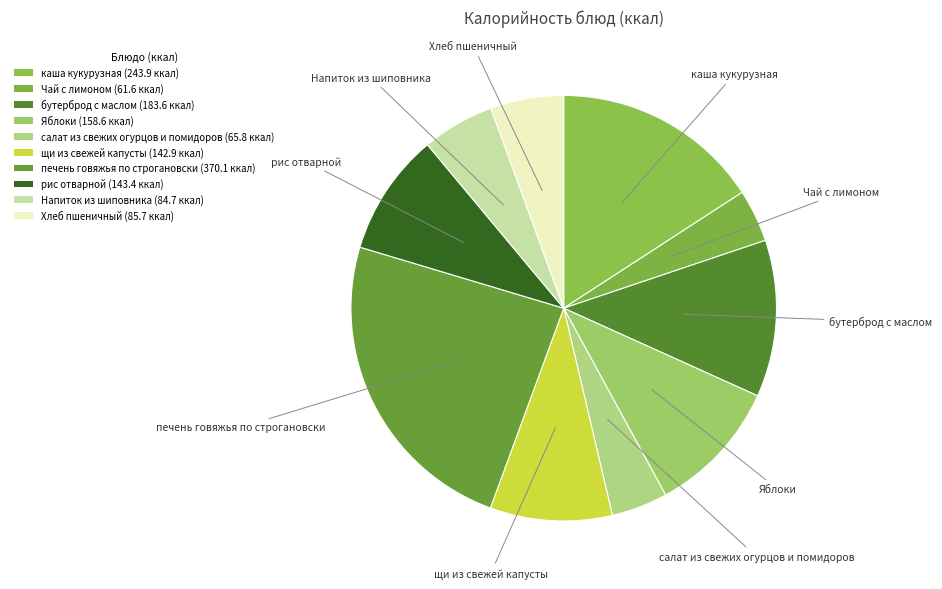

The салат из свежих огурцов и помидоров slice represents 11% of the pie. True or false?

False